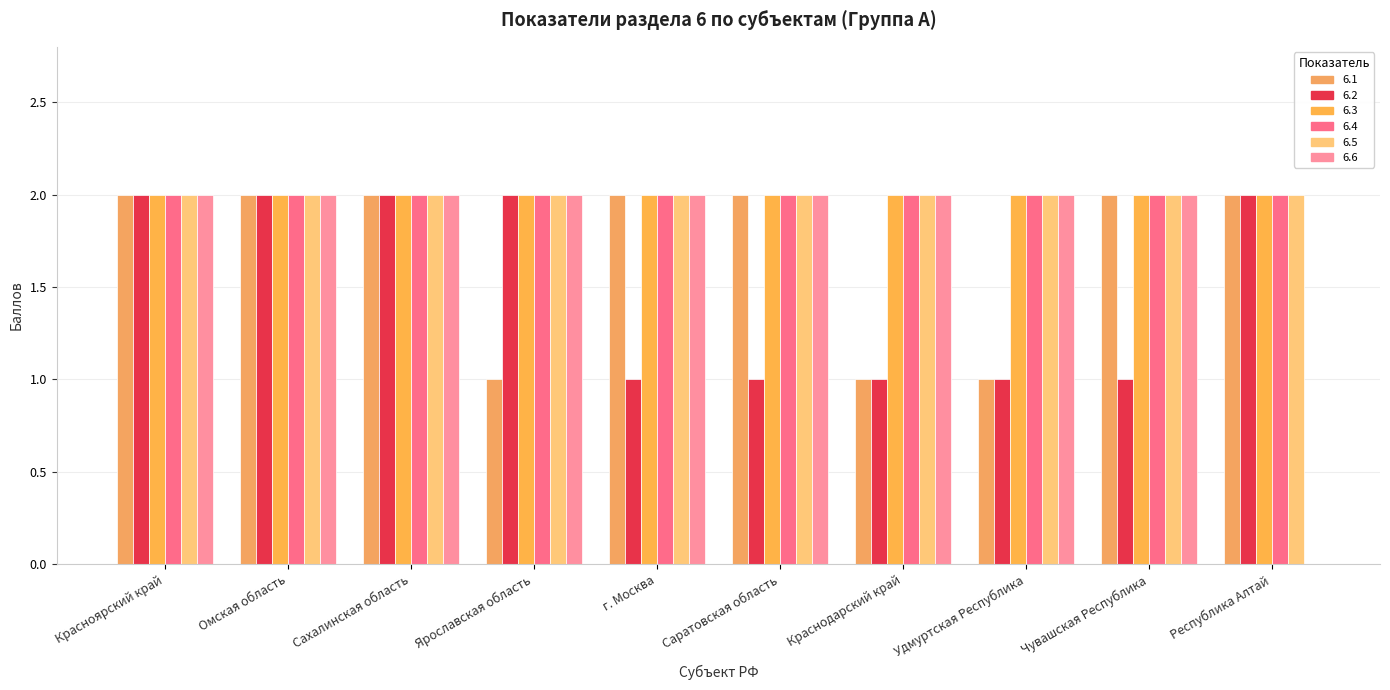

What is the approximate value of 6.2 at Ярославская область?

2